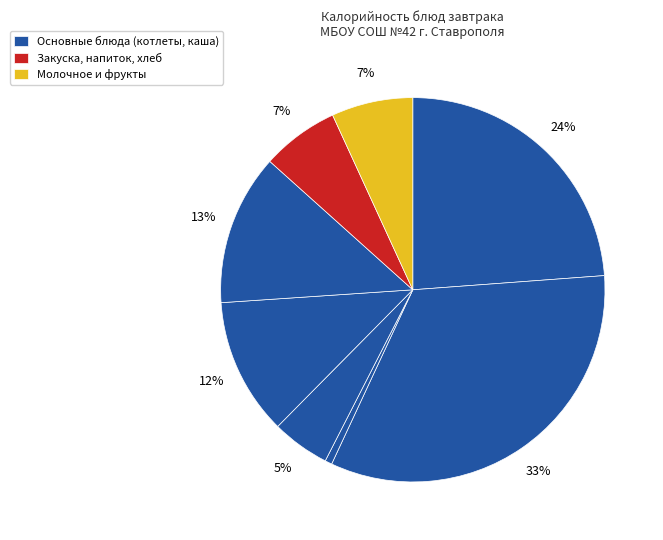

Count the number of slices in the pie.

8